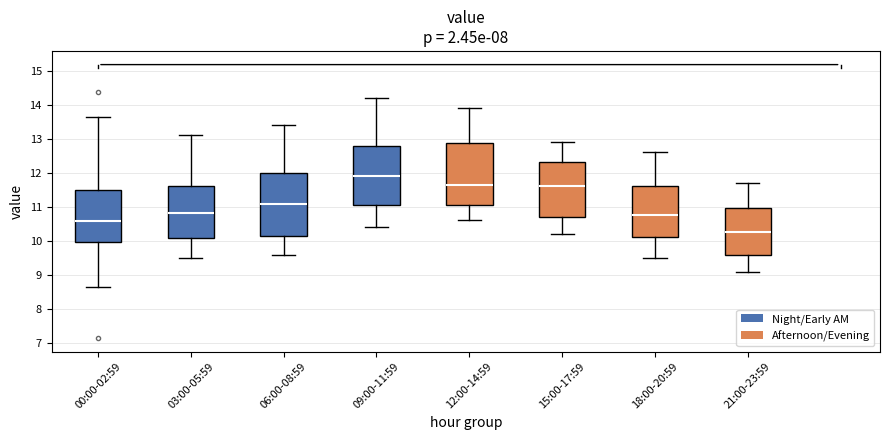

Reading left to right, read every box against the y-axis: the position of its median line, the range the box covers, and the ends of its whiskers. The values are not printed on the chart, so give them approximately, as read against the axis.

00:00-02:59: median 10.6, box 10.0 to 11.5, whiskers 8.7 to 13.6
03:00-05:59: median 10.8, box 10.1 to 11.6, whiskers 9.5 to 13.1
06:00-08:59: median 11.1, box 10.1 to 12.0, whiskers 9.6 to 13.4
09:00-11:59: median 11.9, box 11.1 to 12.8, whiskers 10.4 to 14.2
12:00-14:59: median 11.7, box 11.1 to 12.9, whiskers 10.6 to 13.9
15:00-17:59: median 11.6, box 10.7 to 12.3, whiskers 10.2 to 12.9
18:00-20:59: median 10.8, box 10.1 to 11.6, whiskers 9.5 to 12.6
21:00-23:59: median 10.3, box 9.6 to 11.0, whiskers 9.1 to 11.7